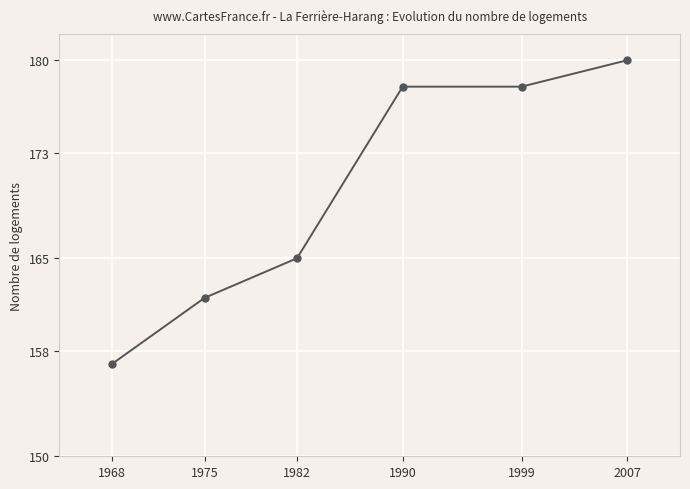

How many series are shown in this chart?

1